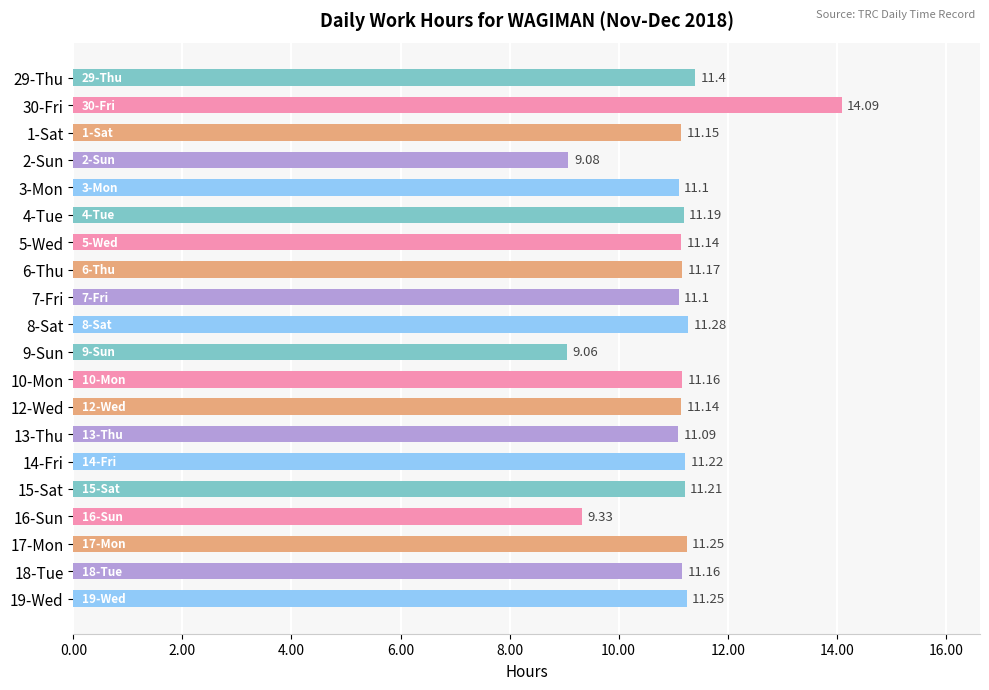

Between 15-Sat and 19-Wed, which is larger?

19-Wed